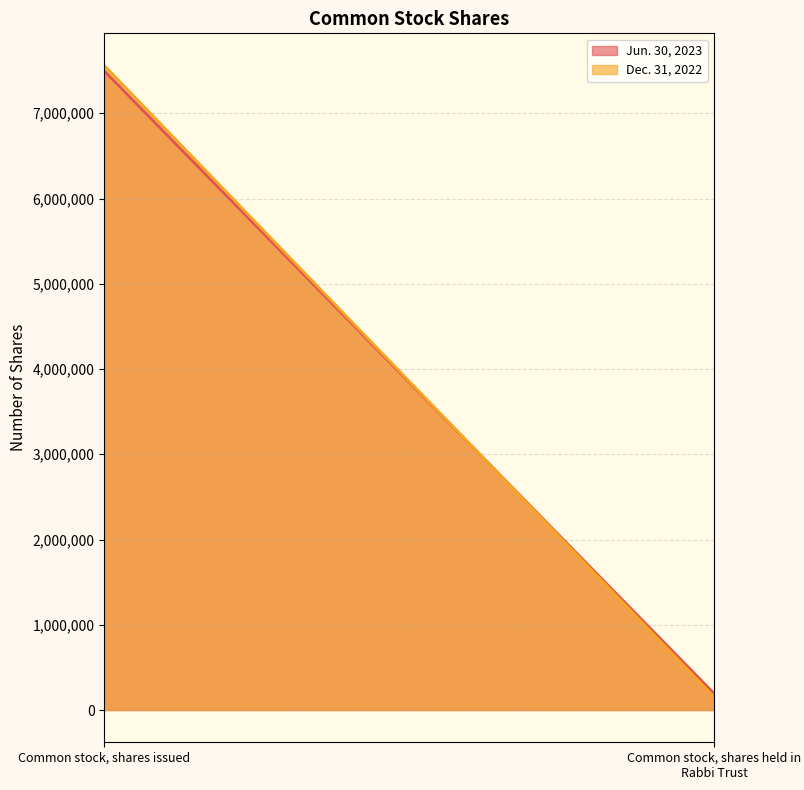

What are all the series names shown in the legend?

Jun. 30, 2023, Dec. 31, 2022